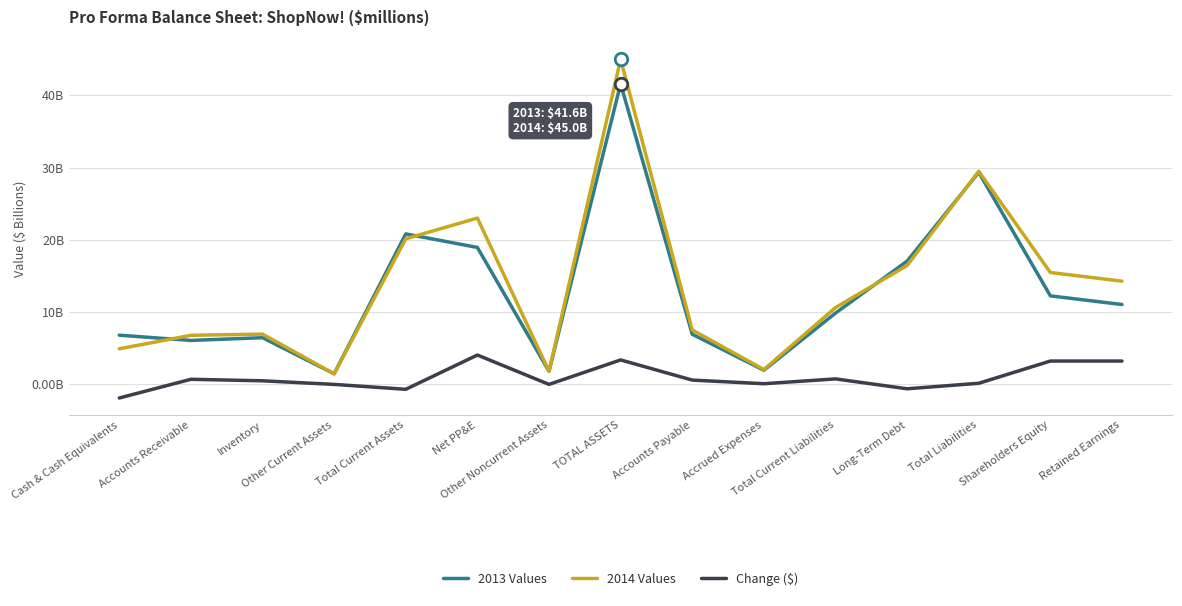

Does the chart display data point markers on the line(s)?

No